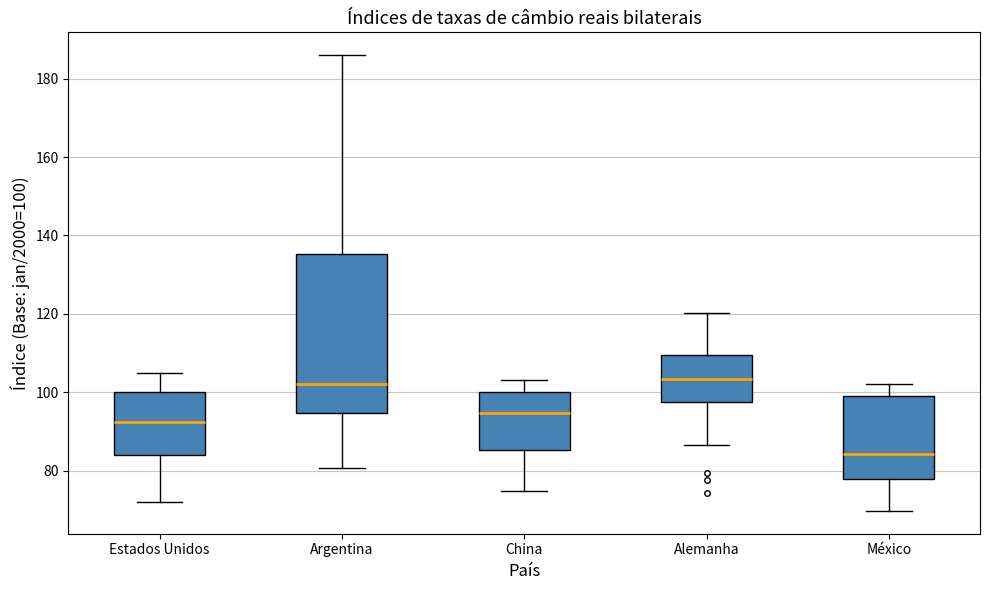

Reading left to right, read every box against the y-axis: the position of its median line, the range the box covers, and the ends of its whiskers. The values are not printed on the chart, so give them approximately, as read against the axis.

Estados Unidos: median 92, box 84 to 100, whiskers 72 to 104
Argentina: median 102, box 94 to 136, whiskers 80 to 186
China: median 94, box 86 to 100, whiskers 74 to 104
Alemanha: median 104, box 98 to 110, whiskers 86 to 120
México: median 84, box 78 to 100, whiskers 70 to 102